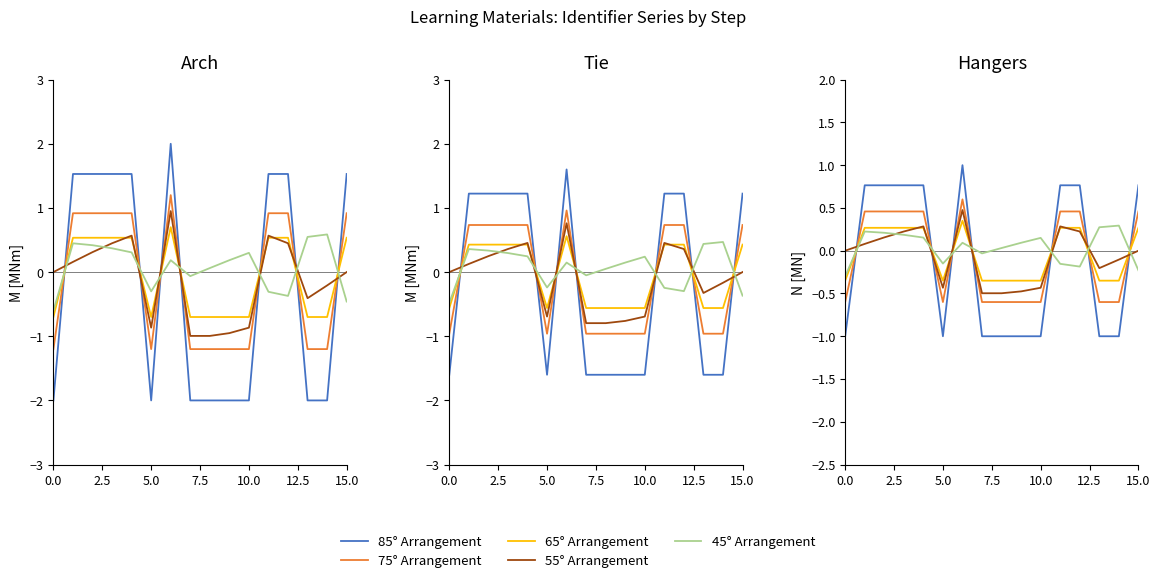

What is the label of the 9th point from the left?

8